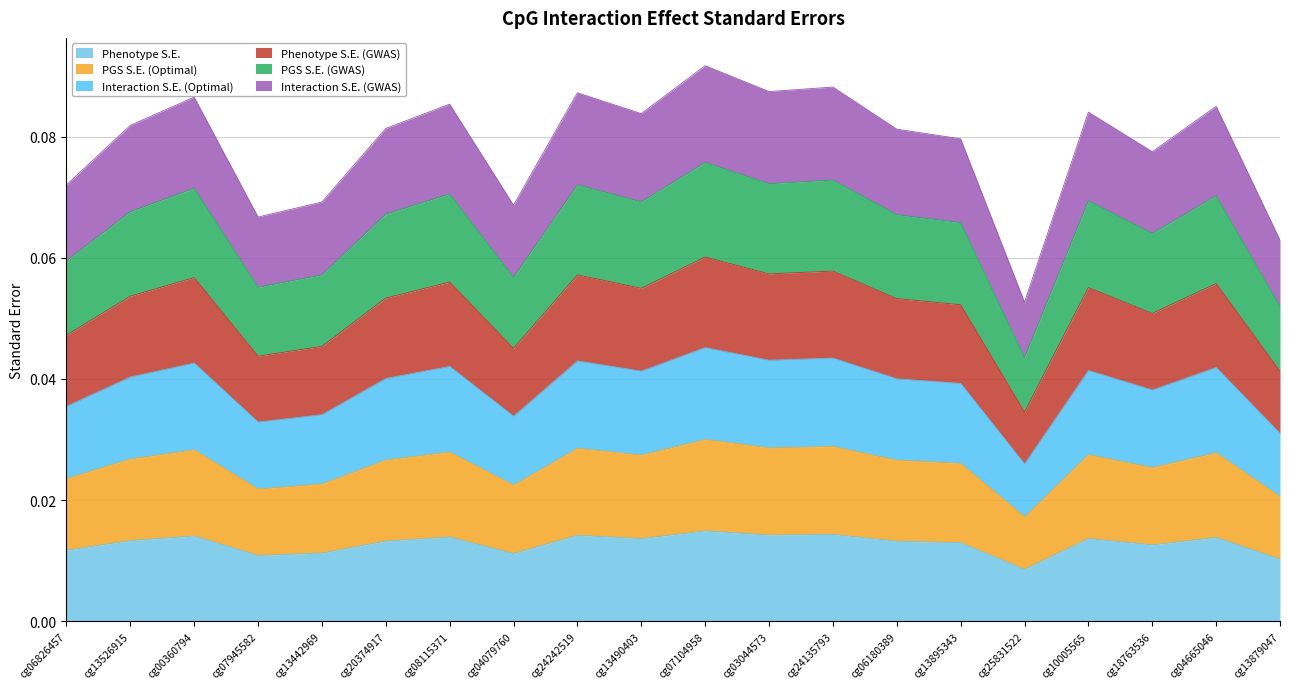

Does the chart have visible grid lines?

Yes